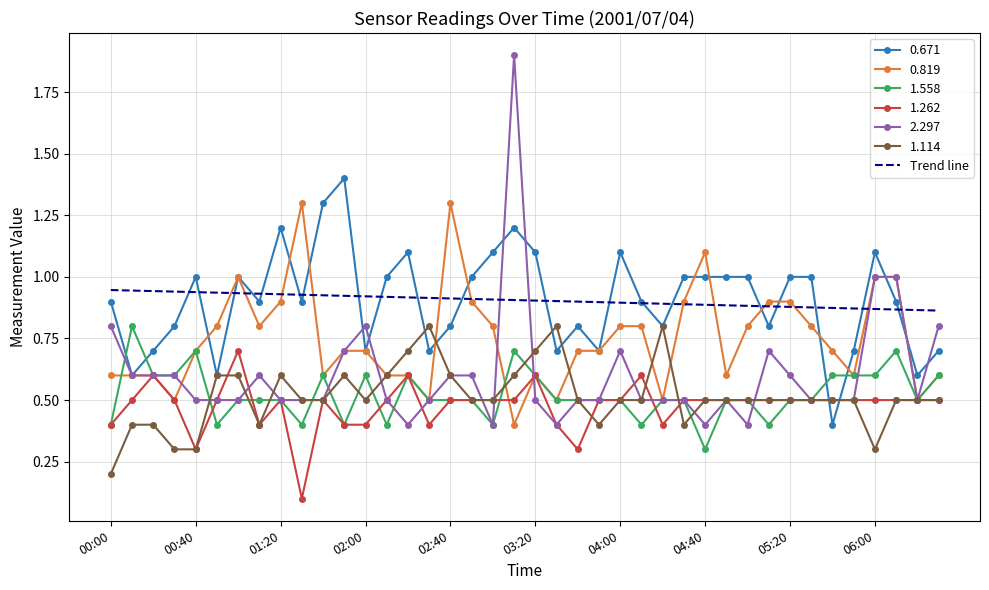

Which series has the widest spread of values?

2.297